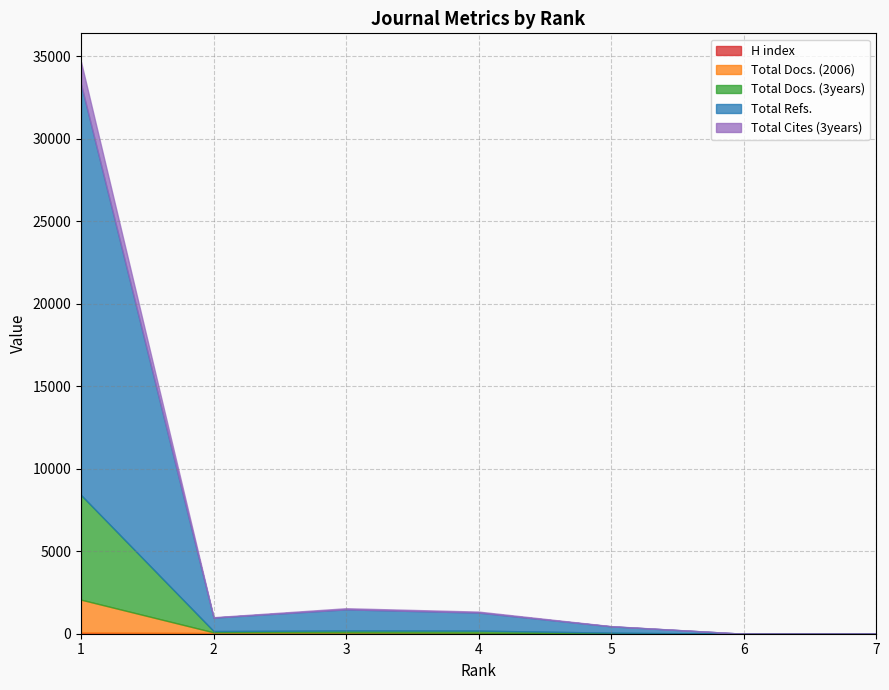

Is it true that Total Docs. (2006) equals 26 at 4?

True